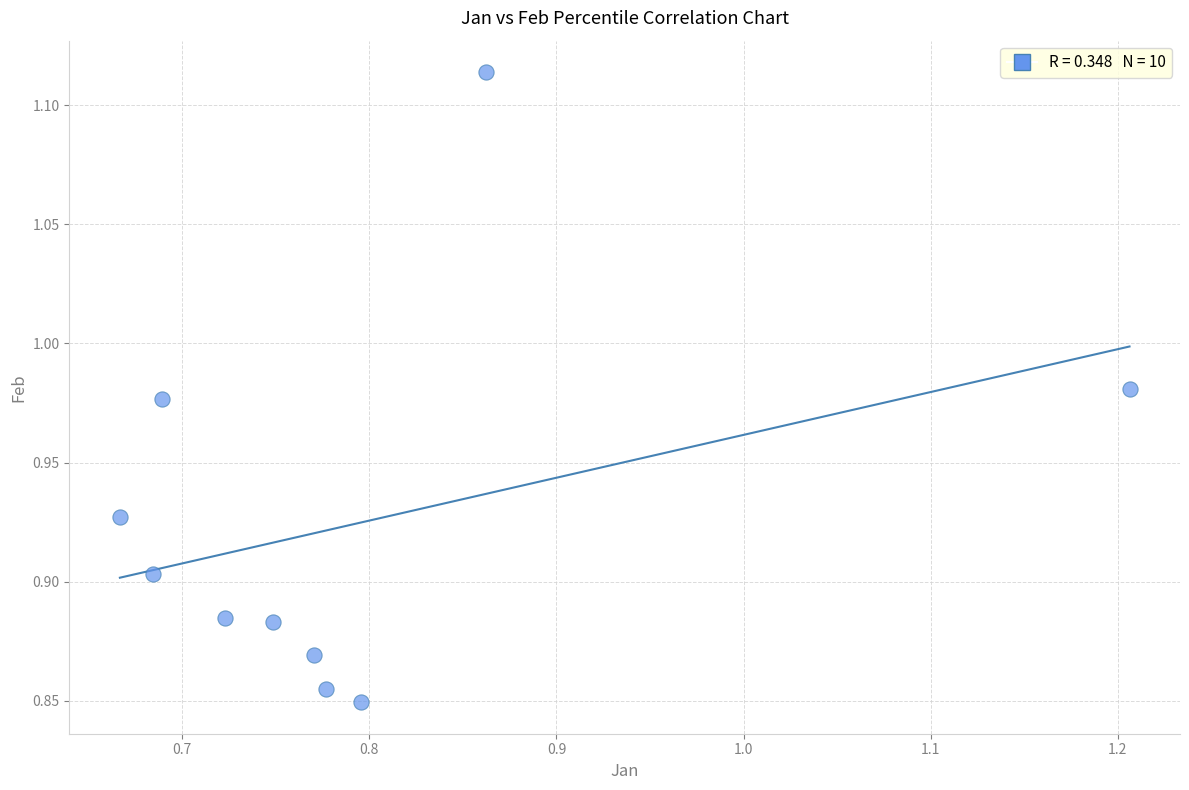

What is the range of Y values (max minus min)?

0.3